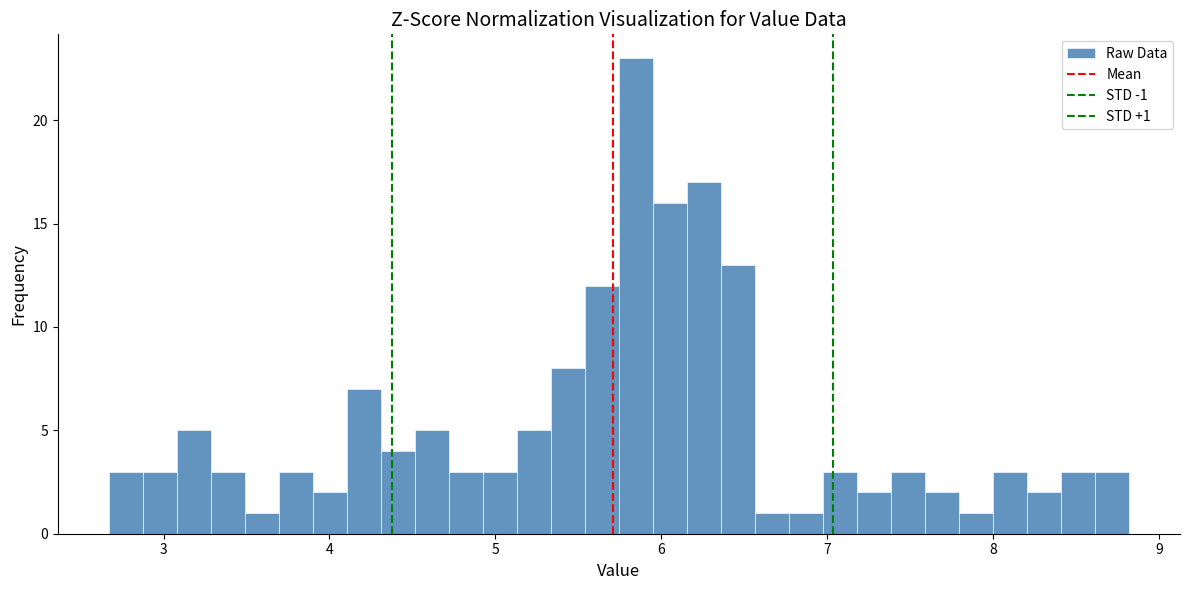

Read against the x-axis, roughly where is the centre of the tallest bar?

5.8